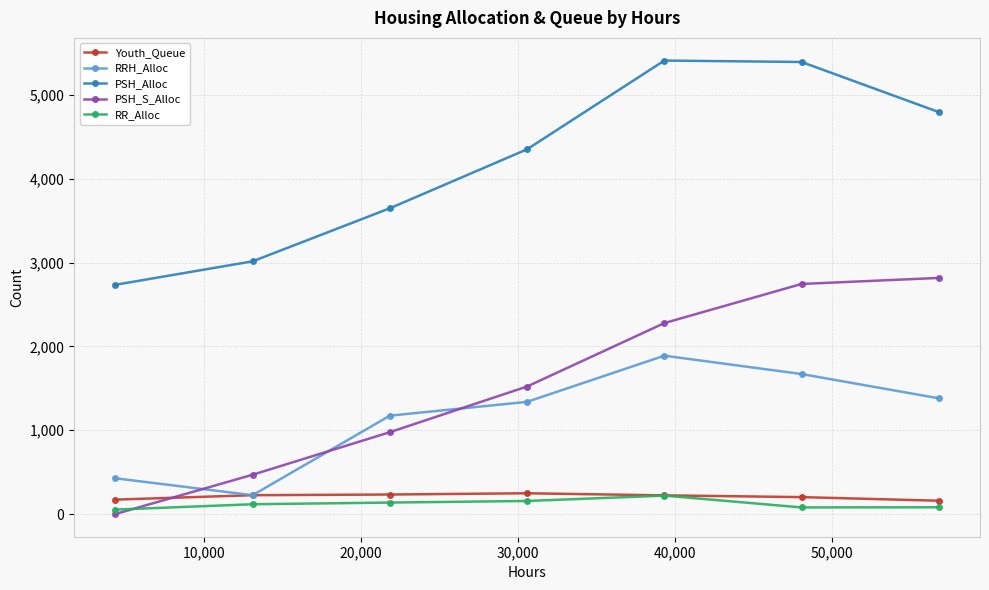

What is the greatest value displayed?

5412